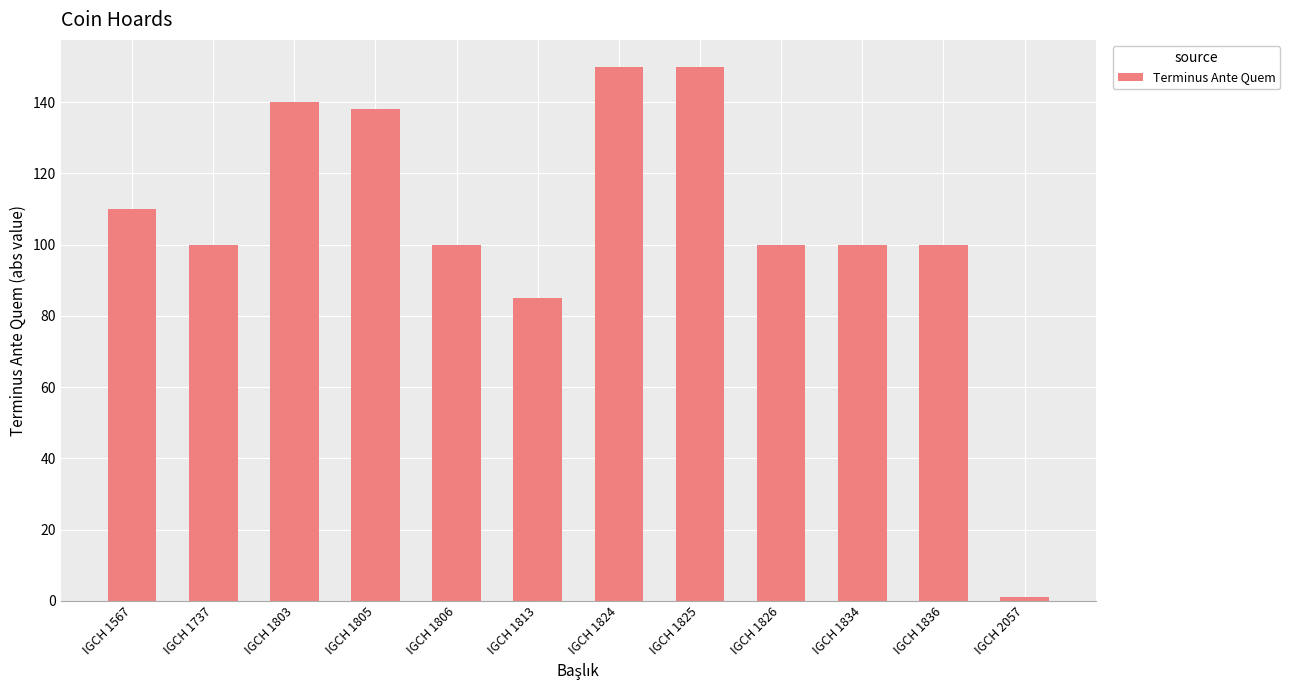

What is the sum of all values?

1274